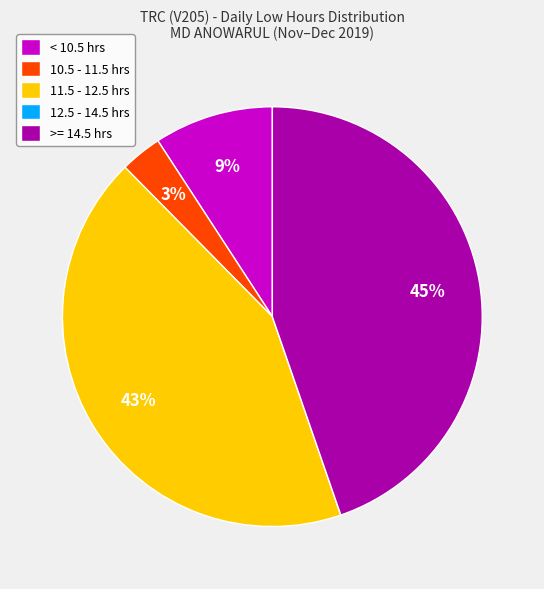

Is it true that 10.5 - 11.5 hrs is 3% of the pie?

True